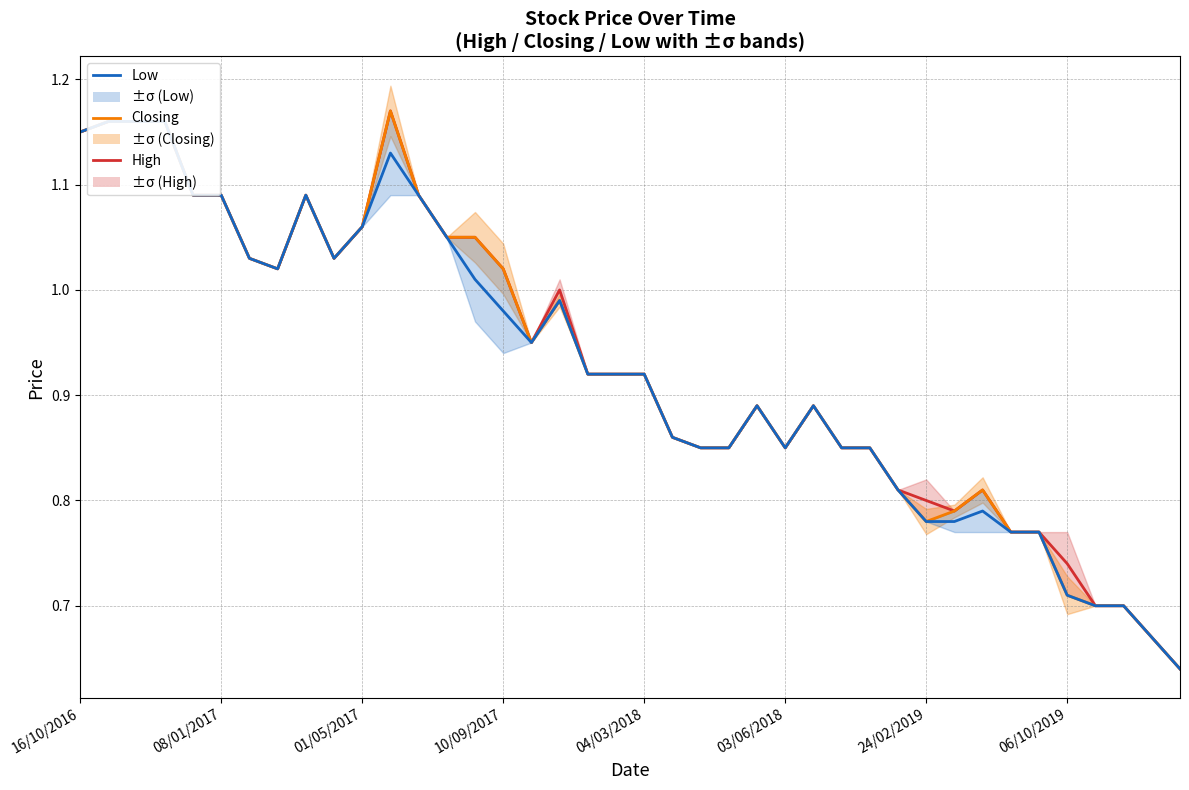

What is the sum of the High values at 11 and 16?

2.1